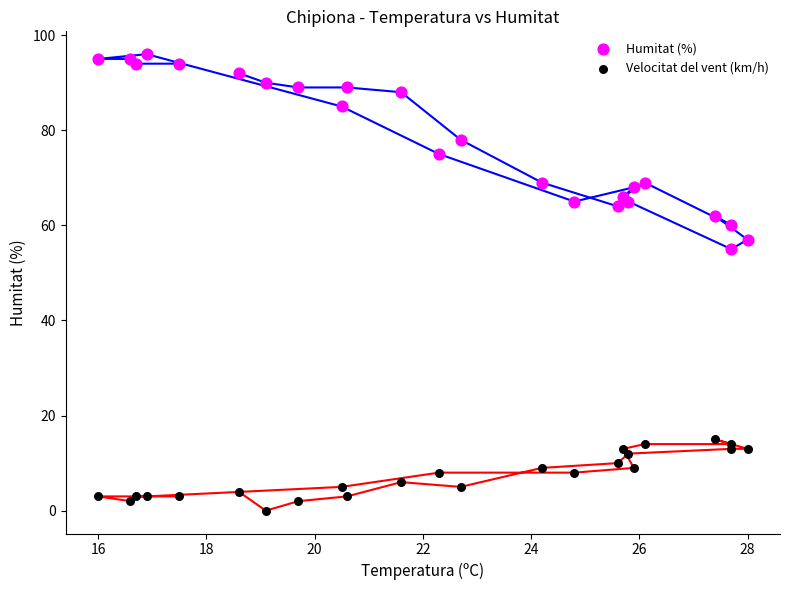

What are all the series names shown in the legend?

Humitat (%), Velocitat del vent (km/h)